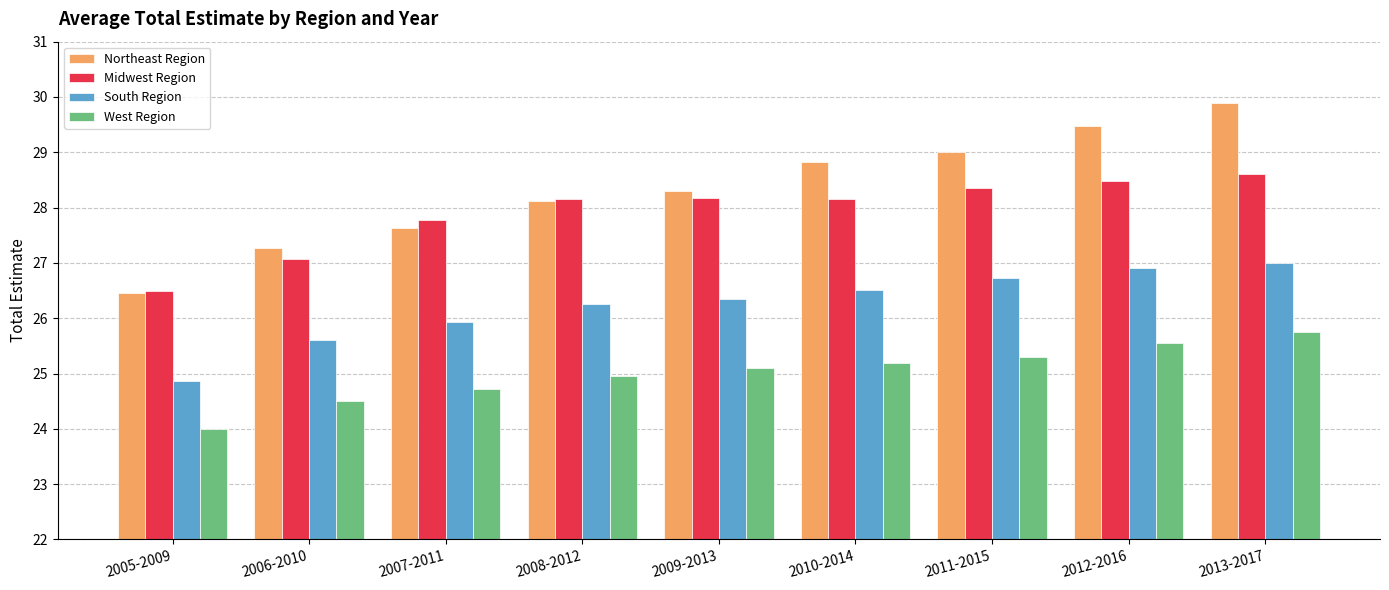

The value of West Region at 2008-2012 is 14.4. True or false?

False